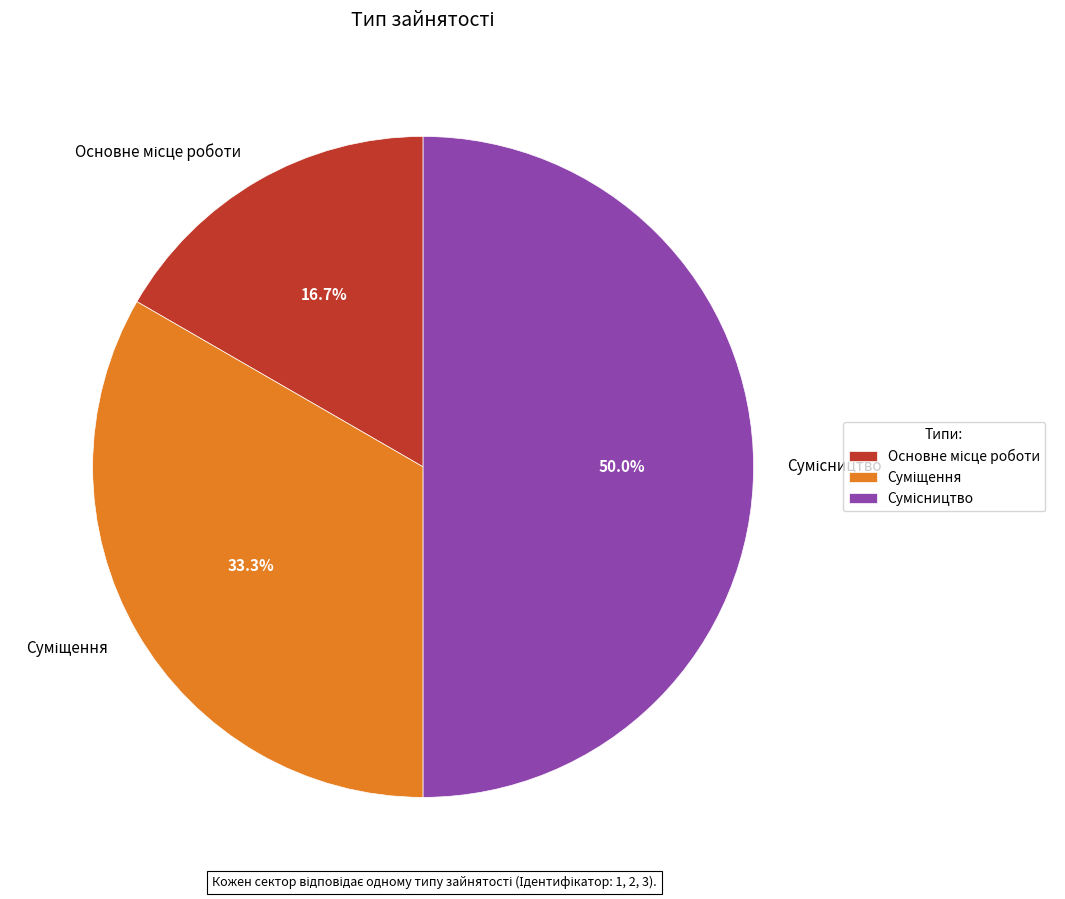

To the nearest percent, what percentage of the pie is Основне місце роботи?

17%